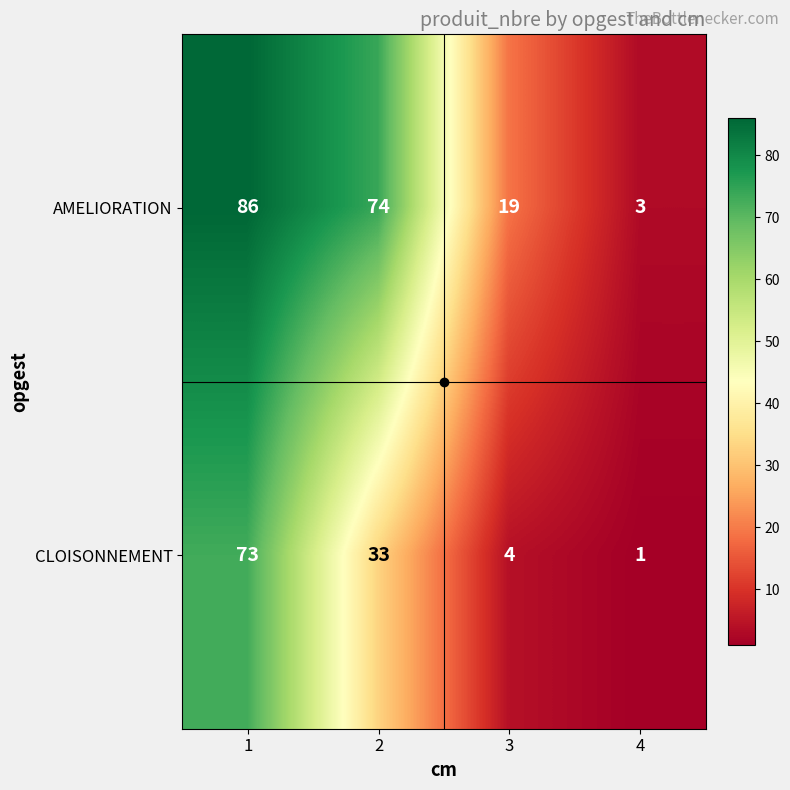

List the series in order of their peak value, lowest first.

CLOISONNEMENT, AMELIORATION